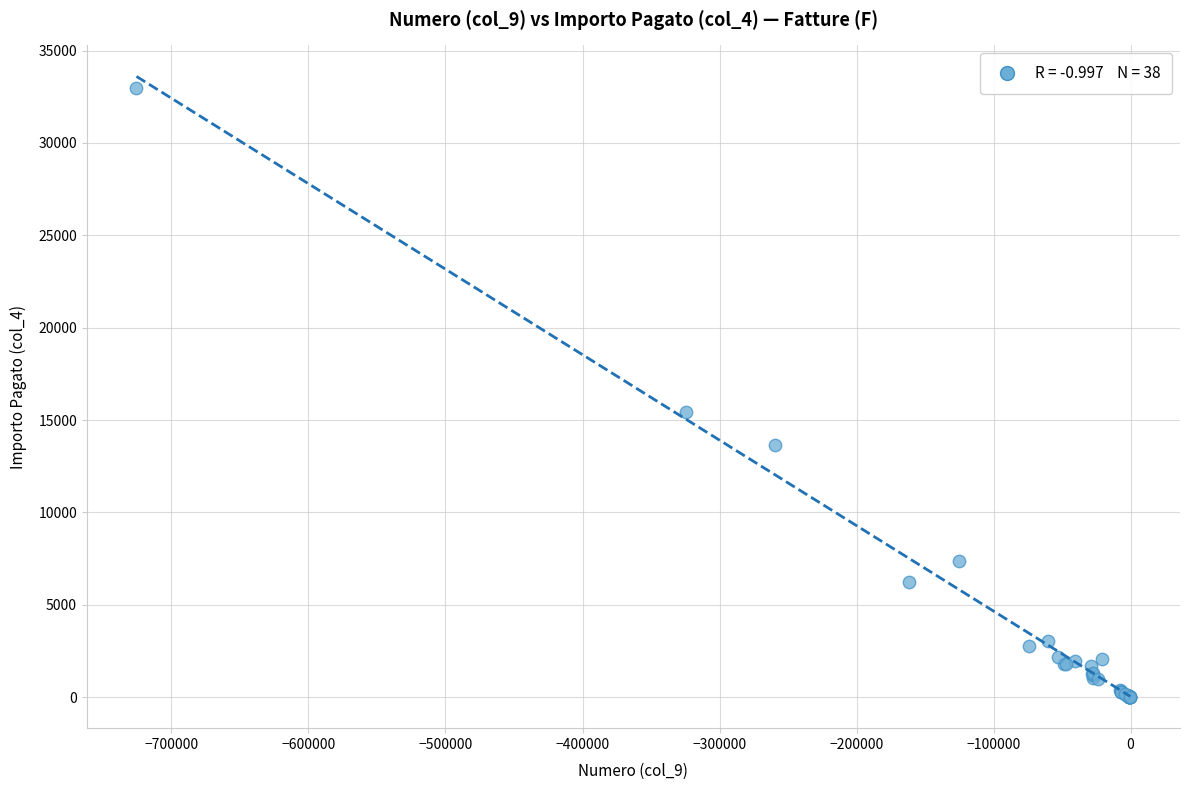

What Y value in the scatter plot is closest to 16493?

15438.6